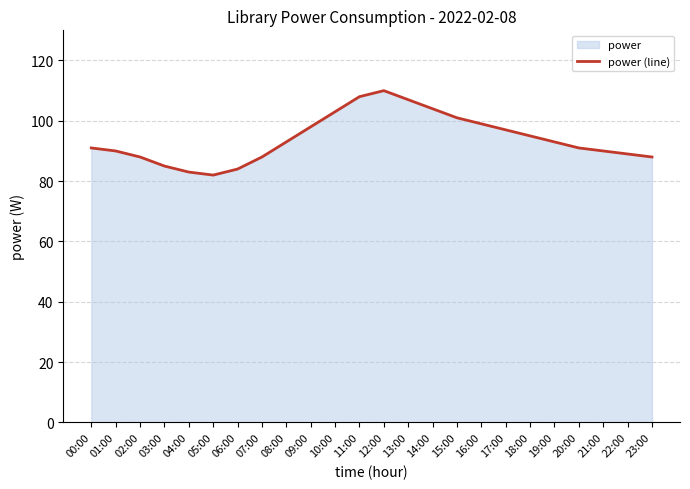

How many lines are shown in the chart?

1